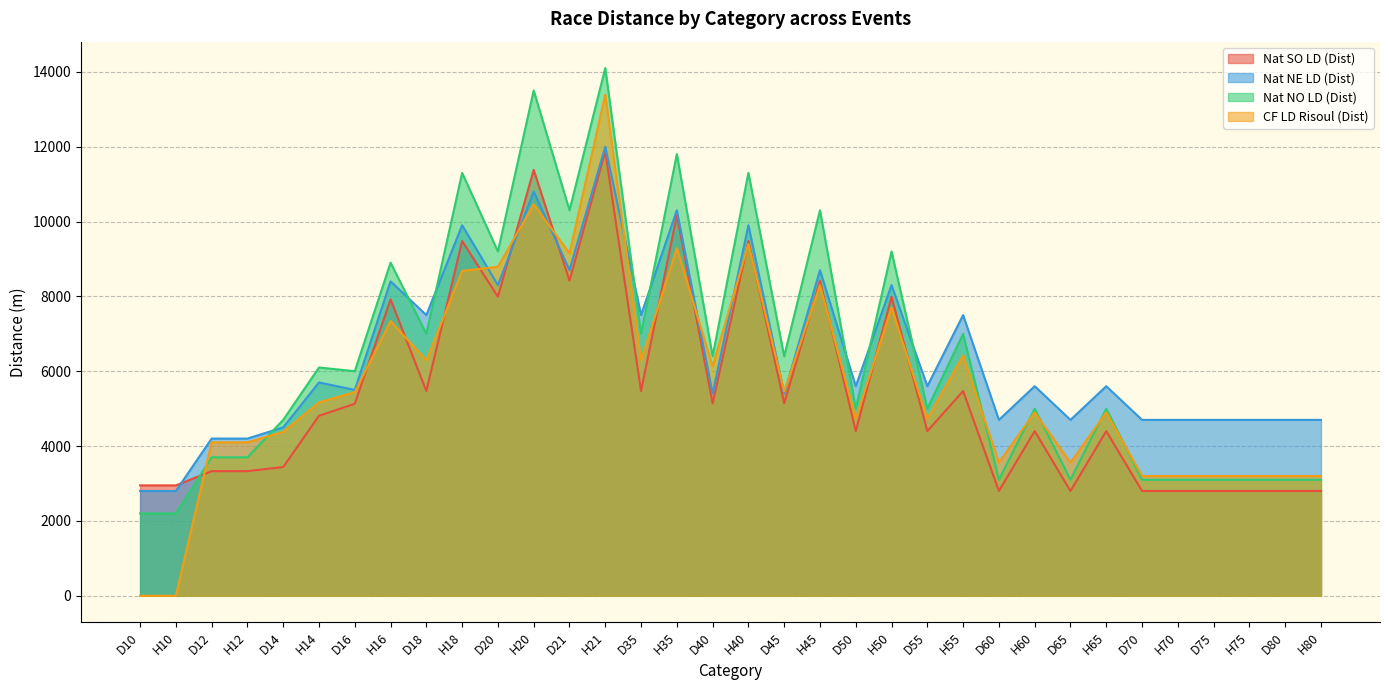

Which series ends up on top after the final intersection of CF LD Risoul (Dist) and Nat SO LD (Dist)?

CF LD Risoul (Dist)